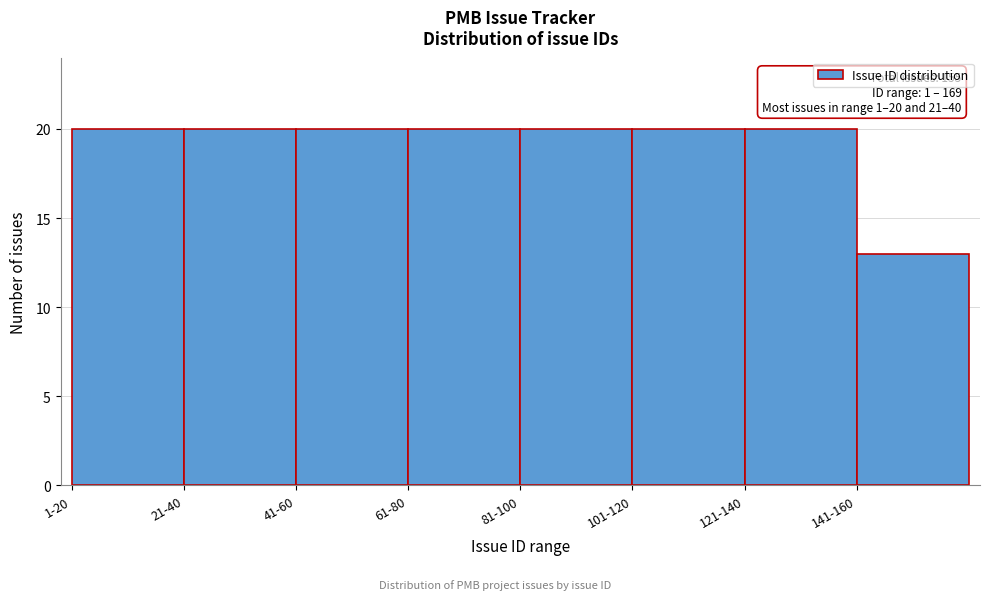

Reading left to right, extract all data points from this chart.

1-20=20	21-40=20	41-60=20	61-80=20	81-100=20	101-120=20	121-140=20	141-160=13